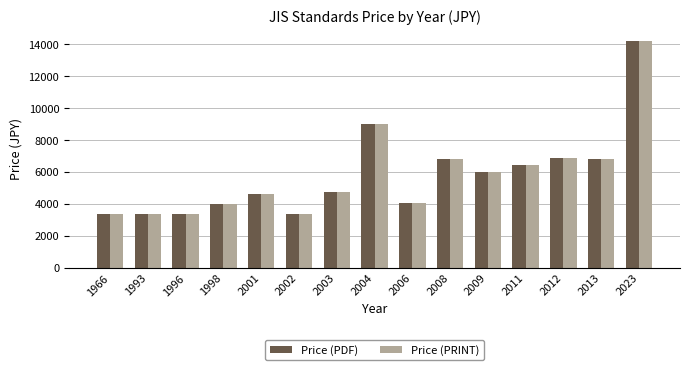

What is the minimum value shown in the chart?

3400